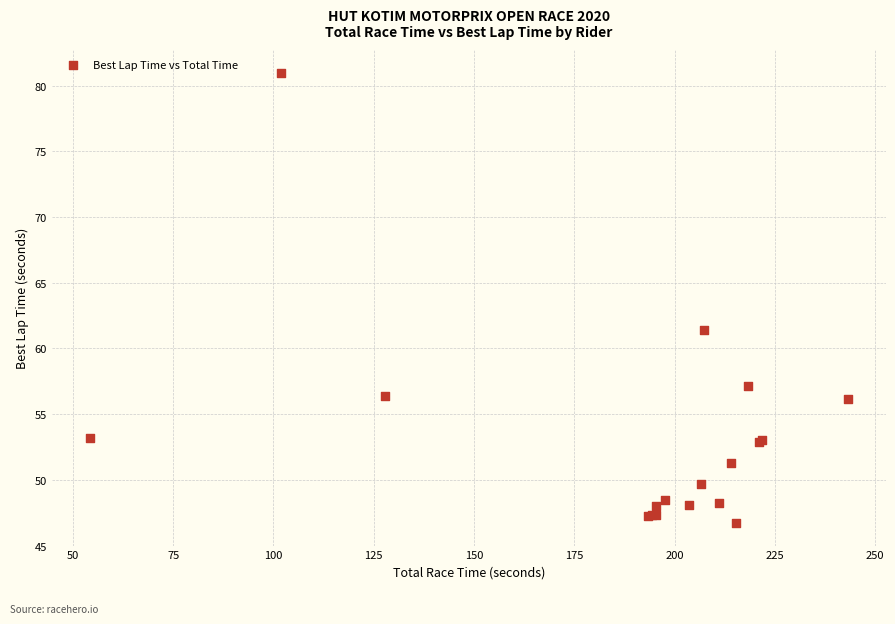

What Y value in the scatter plot is closest to 63?

61.4